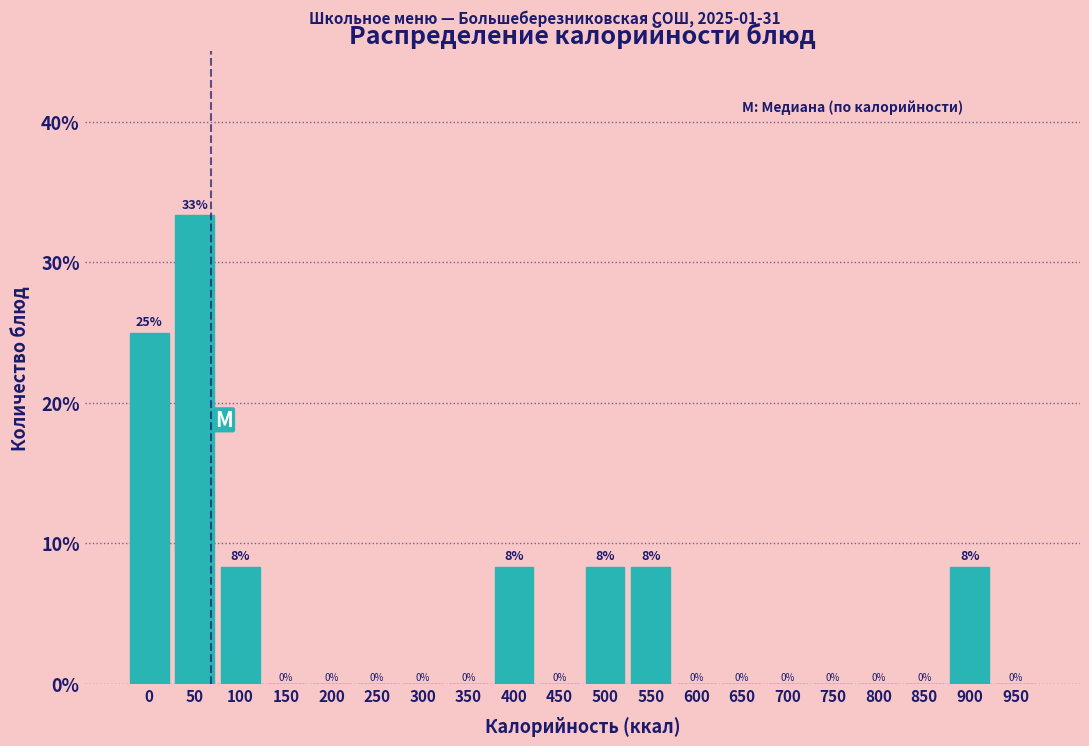

The chart shows a value of 0.0 at 800. True or false?

True